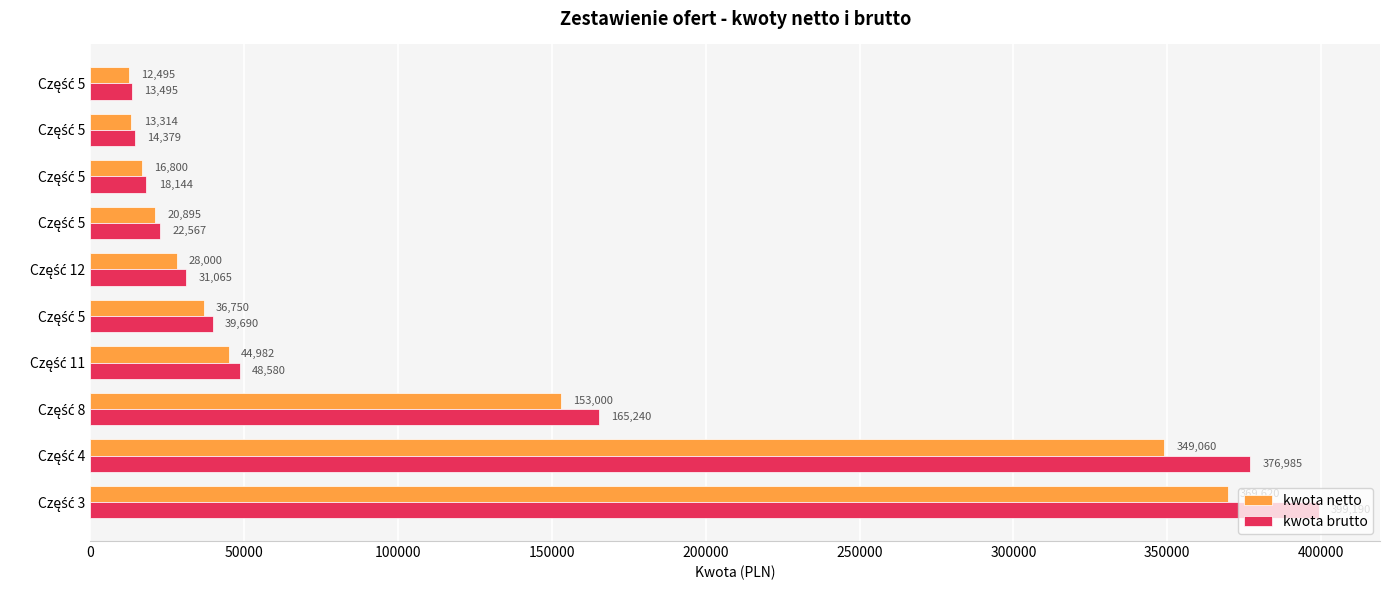

List the series in order of their overall mean, lowest first.

kwota netto, kwota brutto